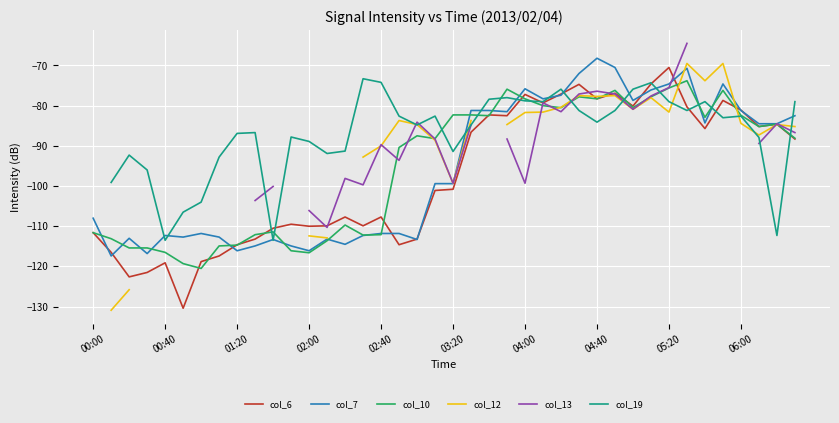

True or false: col_13 has more than 1 interior local peaks.

True